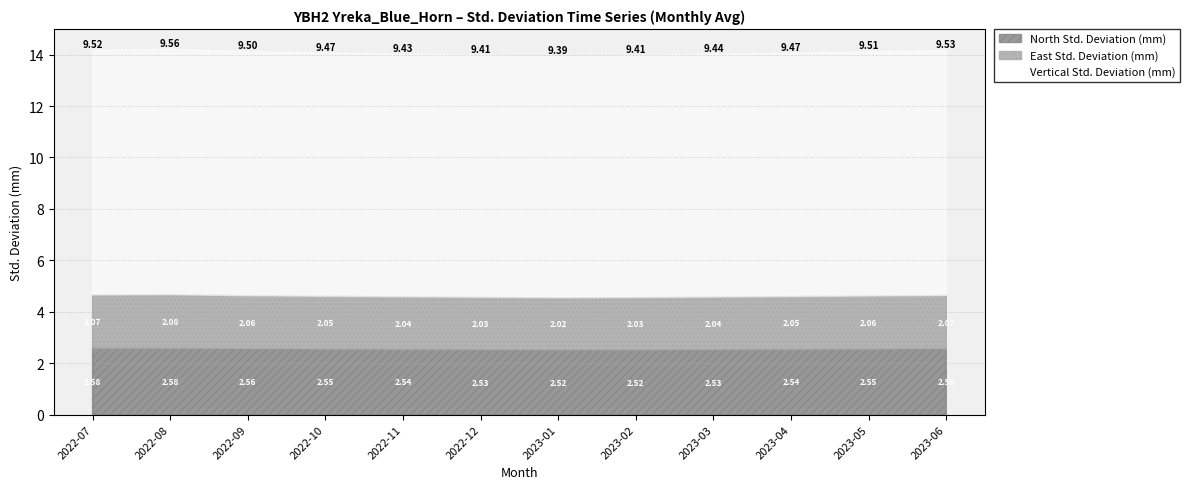

Which series has the widest spread of values?

Vertical Std. Deviation (mm)